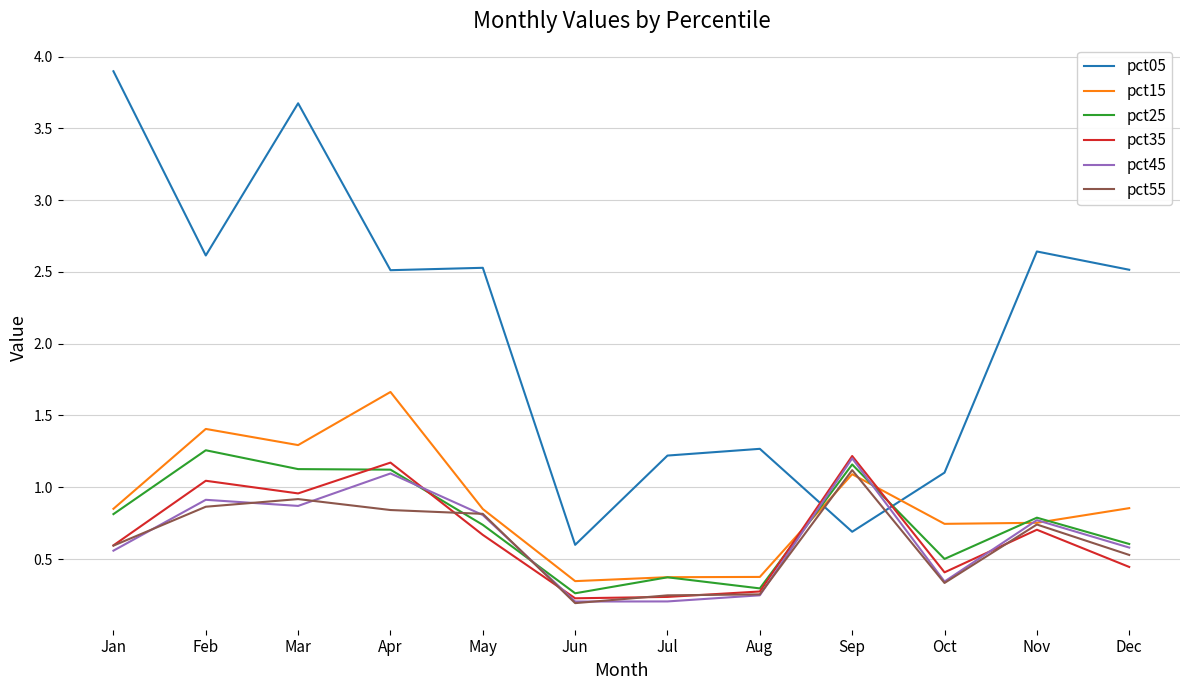

What are all the series names shown in the legend?

pct05, pct15, pct25, pct35, pct45, pct55